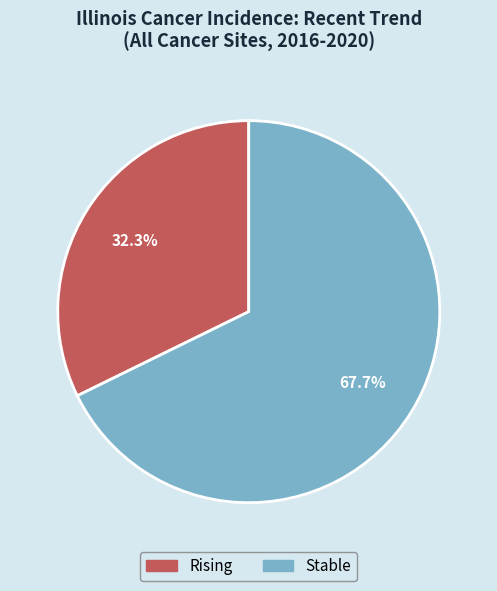

Does any single category account for the majority?

Yes